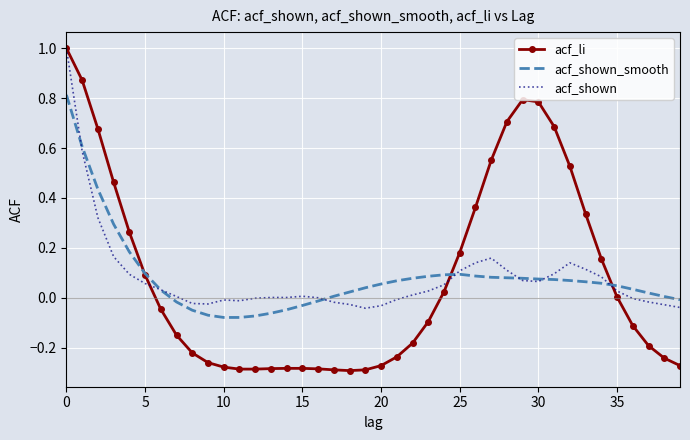

Which series has the widest spread of values?

acf_li